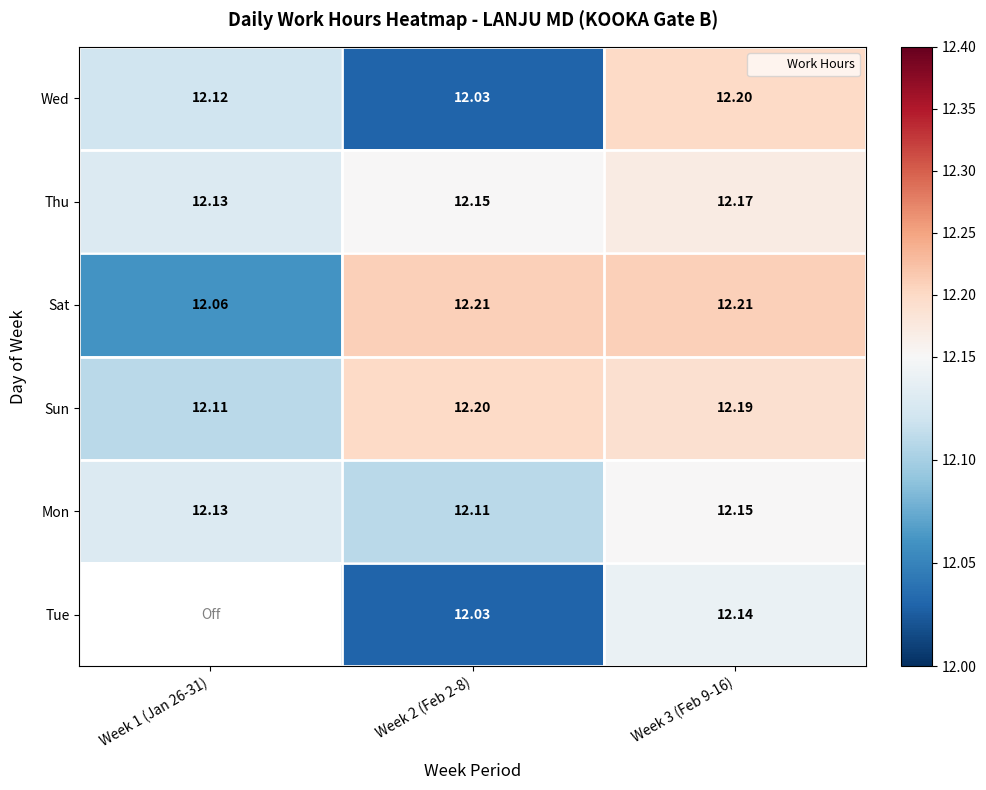

Which category has the highest value in the Mon series?

Week 3 (Feb 9-16)